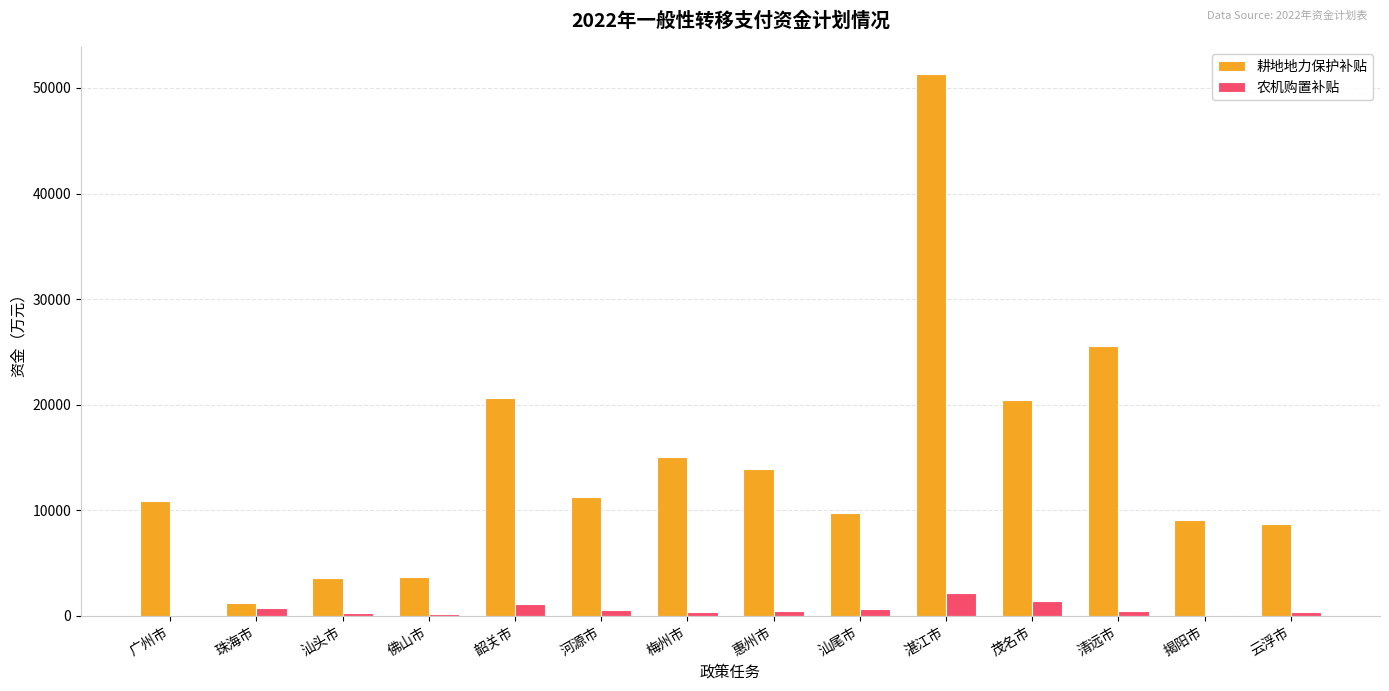

Between 茂名市 and 云浮市, which series saw the biggest shift?

耕地地力保护补贴